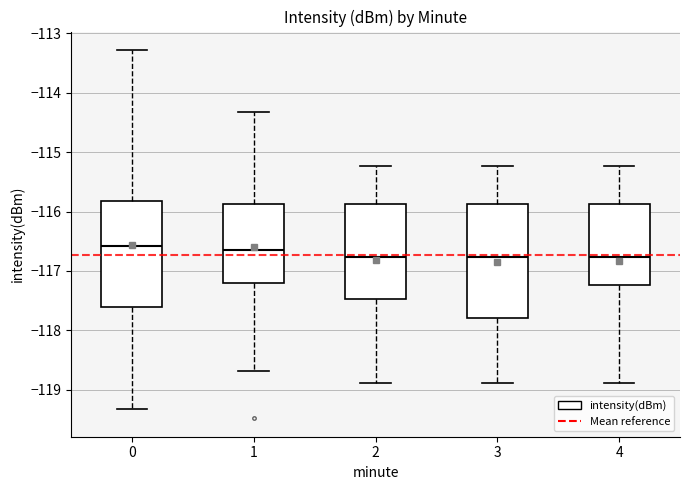

Reading left to right, transcribe this box plot: for each box, give where its median line is, the range the box spans, and where its two whiskers end, as read against the y-axis. The values are not printed on the chart, so give them approximately, as read against the axis.

0: median -116.6, box -117.6 to -115.8, whiskers -119.3 to -113.3
1: median -116.7, box -117.2 to -115.9, whiskers -118.7 to -114.3
2: median -116.8, box -117.5 to -115.9, whiskers -118.9 to -115.2
3: median -116.8, box -117.8 to -115.9, whiskers -118.9 to -115.2
4: median -116.8, box -117.2 to -115.9, whiskers -118.9 to -115.2